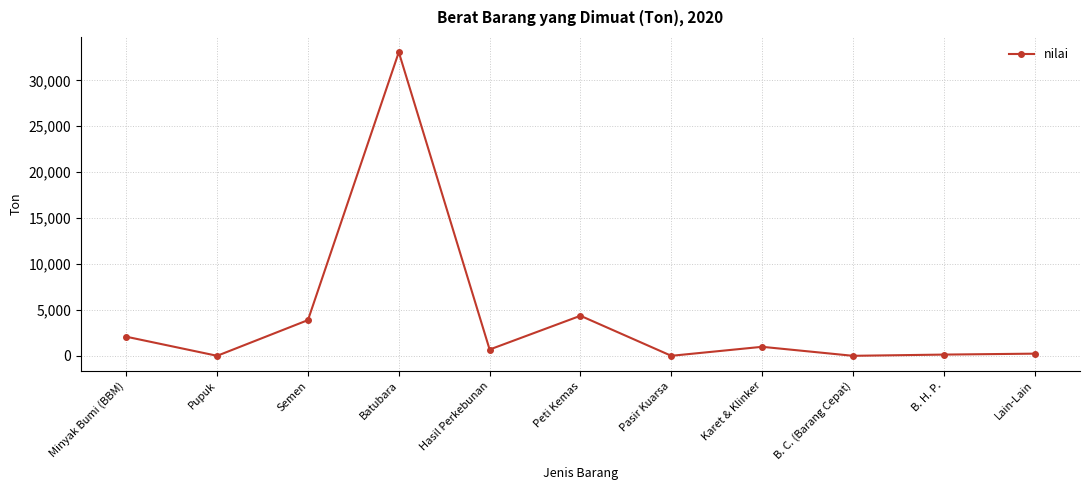

How many points are lower than both their immediate neighbors (excluding endpoints)?

4